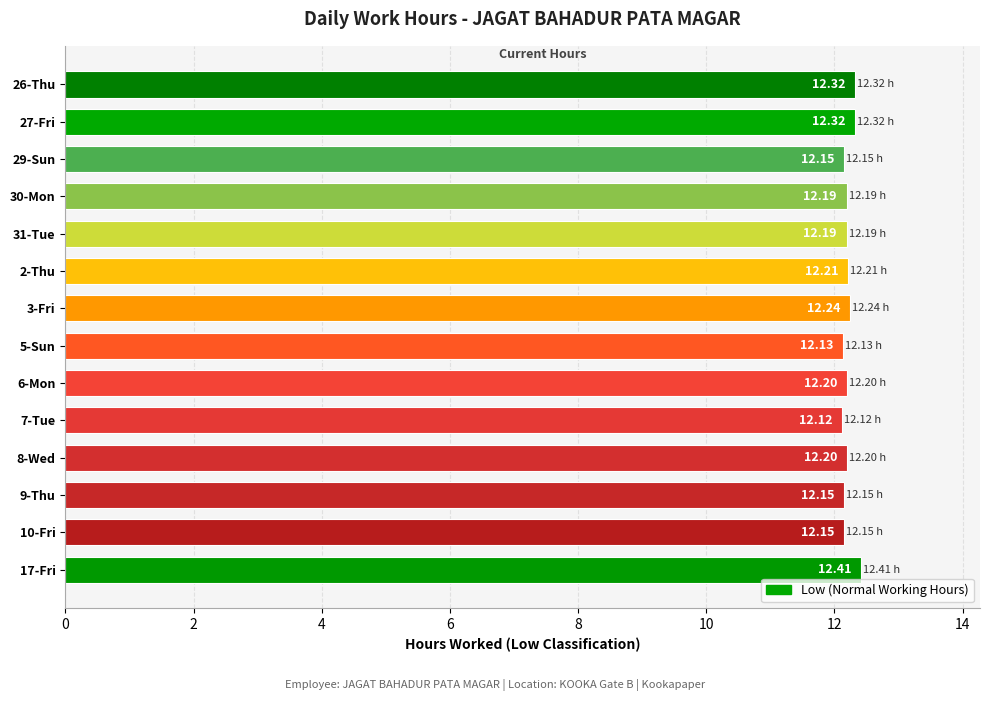

What is the average value?

12.2